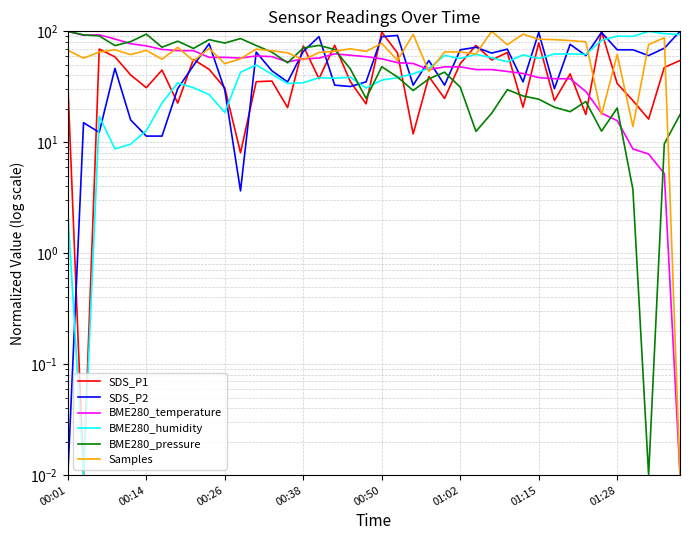

Is this an area chart (filled region under the line)?

No